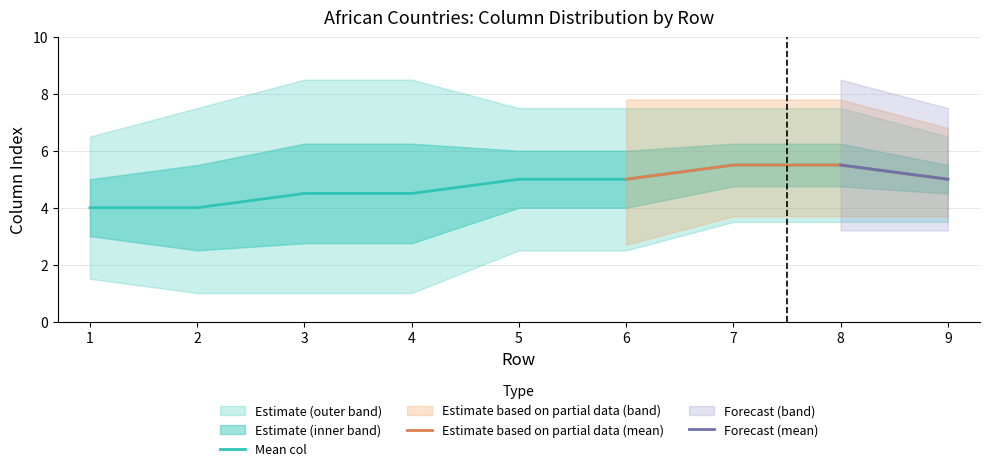

Which category has the highest value in the mean_col series?

7